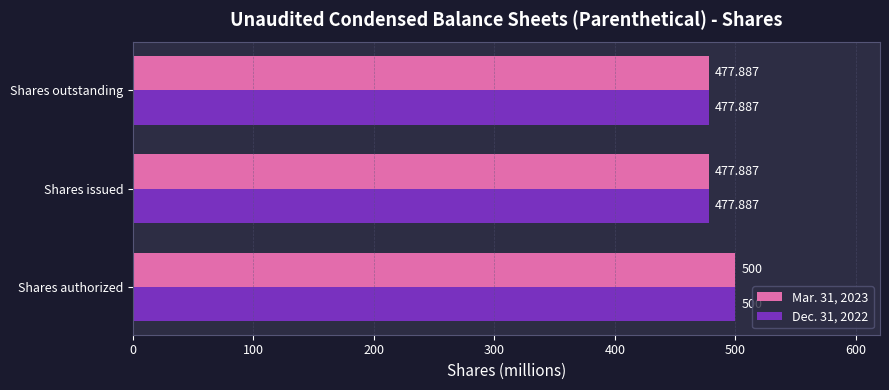

What is the difference between the maximum and second lowest values in the Mar. 31, 2023 series?

22.1